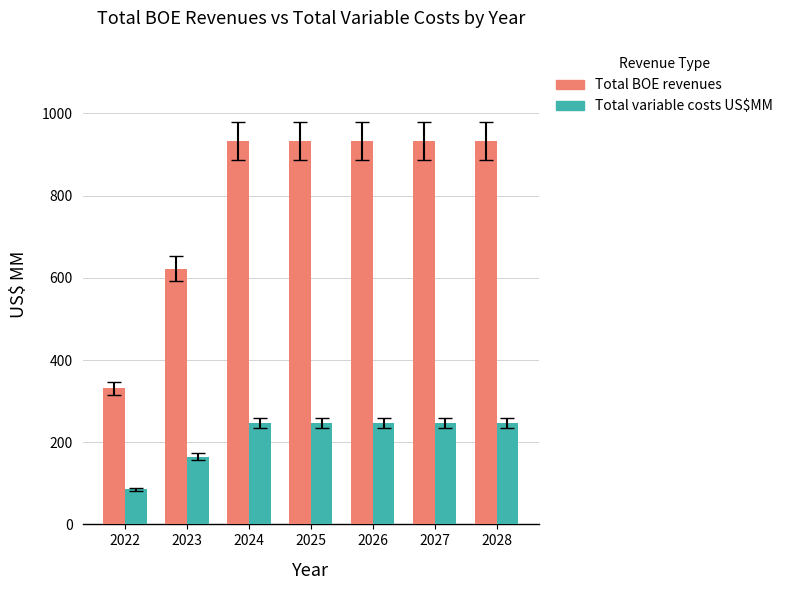

Rank the series by their average value, from highest to lowest.

Total BOE revenues, Total variable costs US$MM